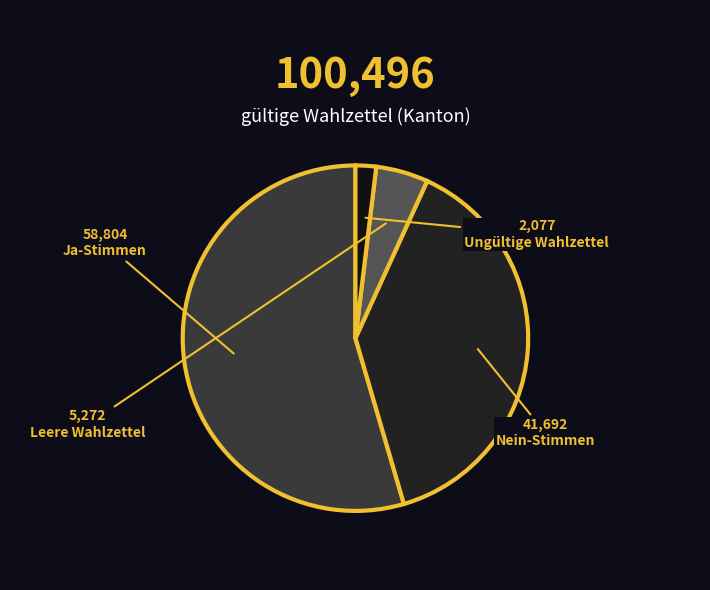

What percentage do Nein and Ungültige Wahlzettel together represent?

40.6%